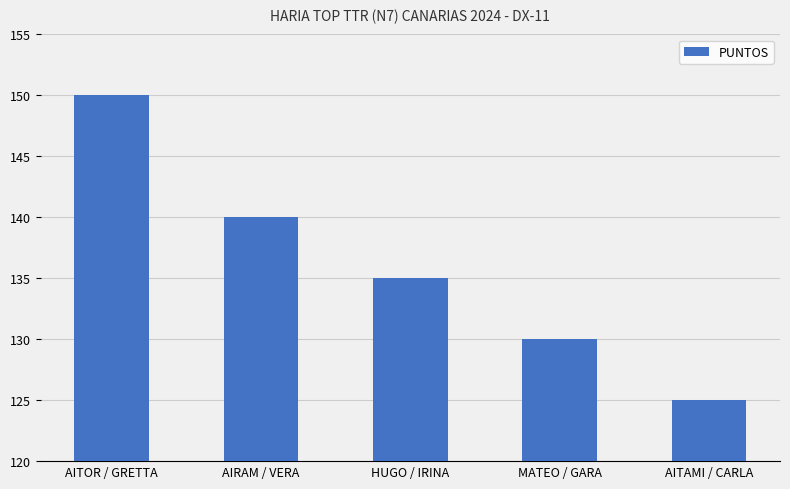

Where does the data first go above 135?

AITOR / GRETTA